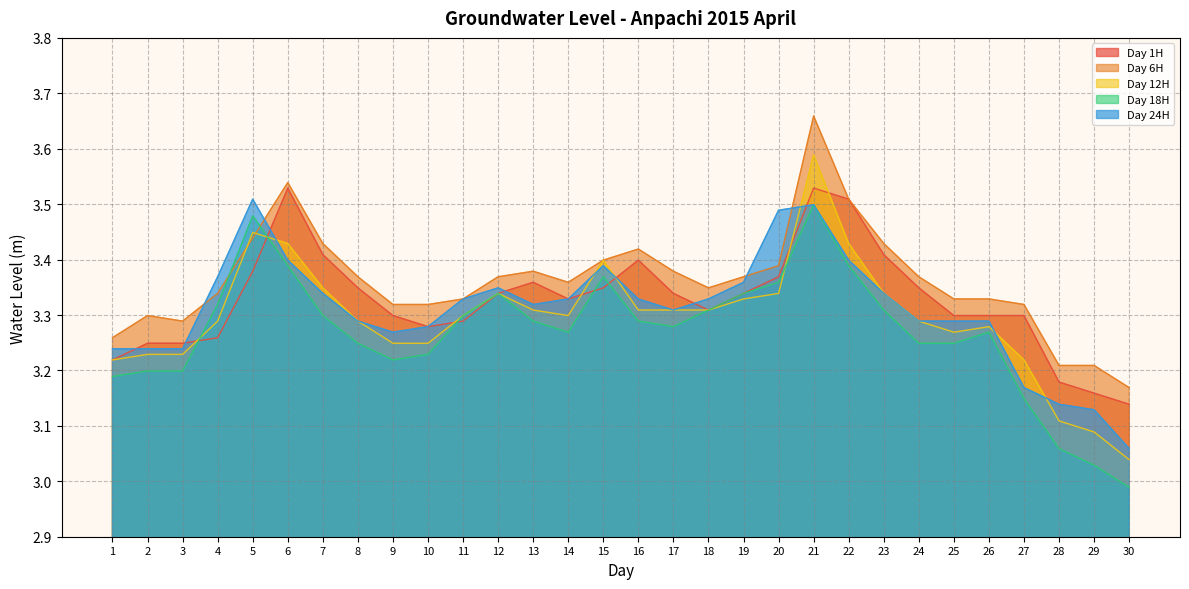

How many series are shown in this chart?

5